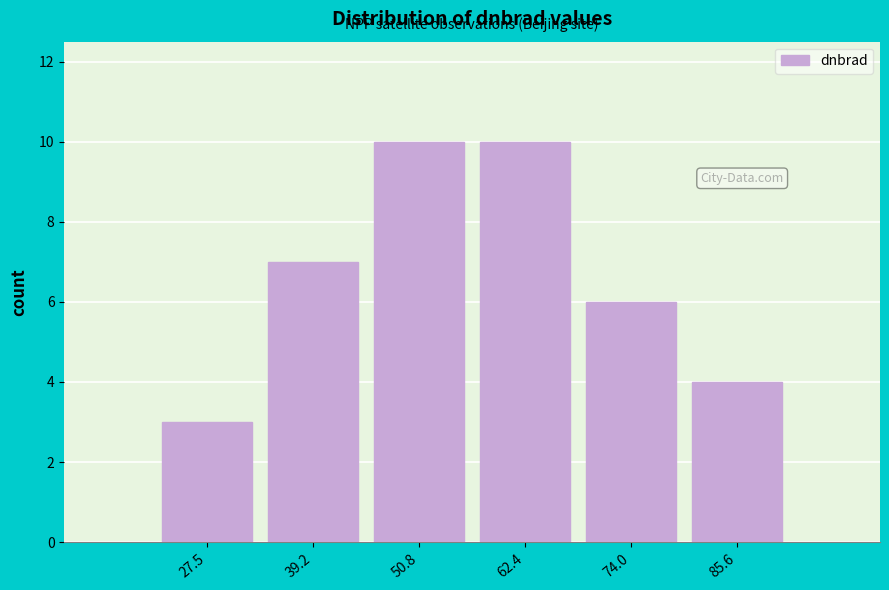

How tall is the bar that spans 80 to 92 on the x-axis? Neither the bar edges nor the heights are printed on the chart, so give them approximately, as read against the axes.

4